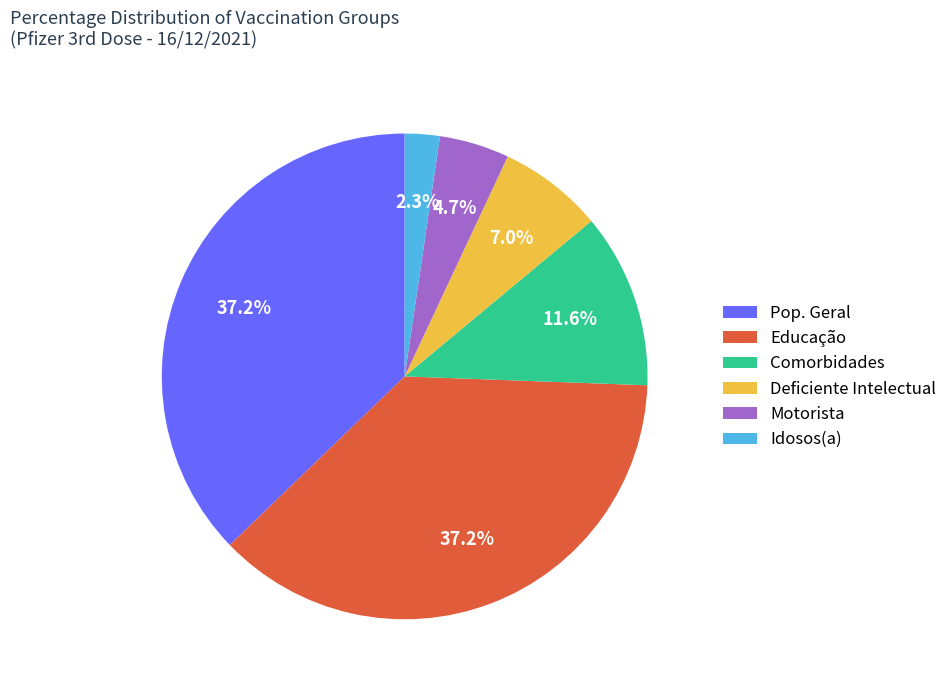

Which has a higher value, Pop. Geral or Deficiente Intelectual?

Pop. Geral